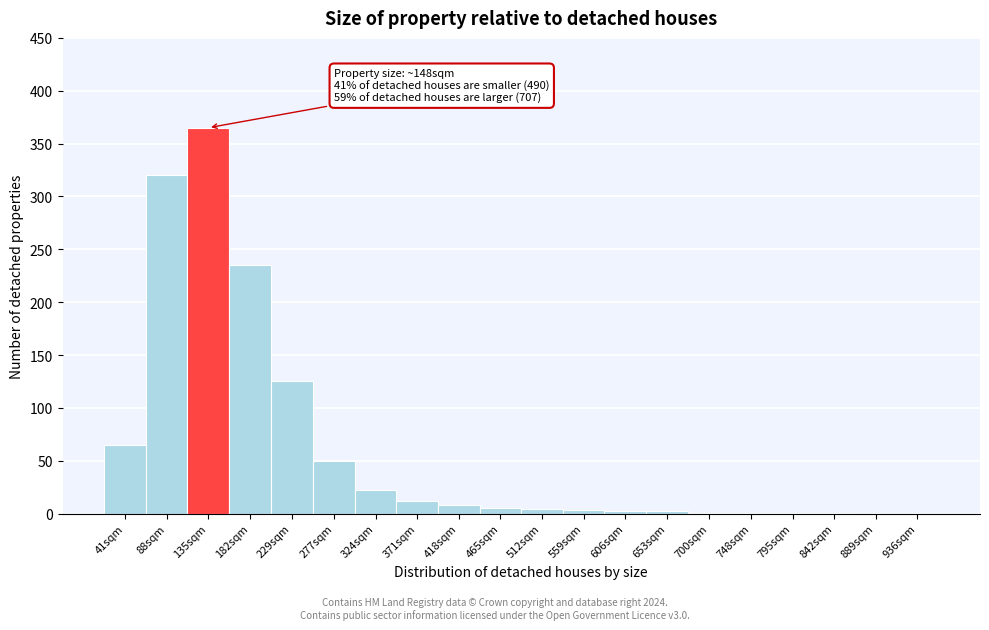

True or false: the data shows 1 at 795sqm.

True